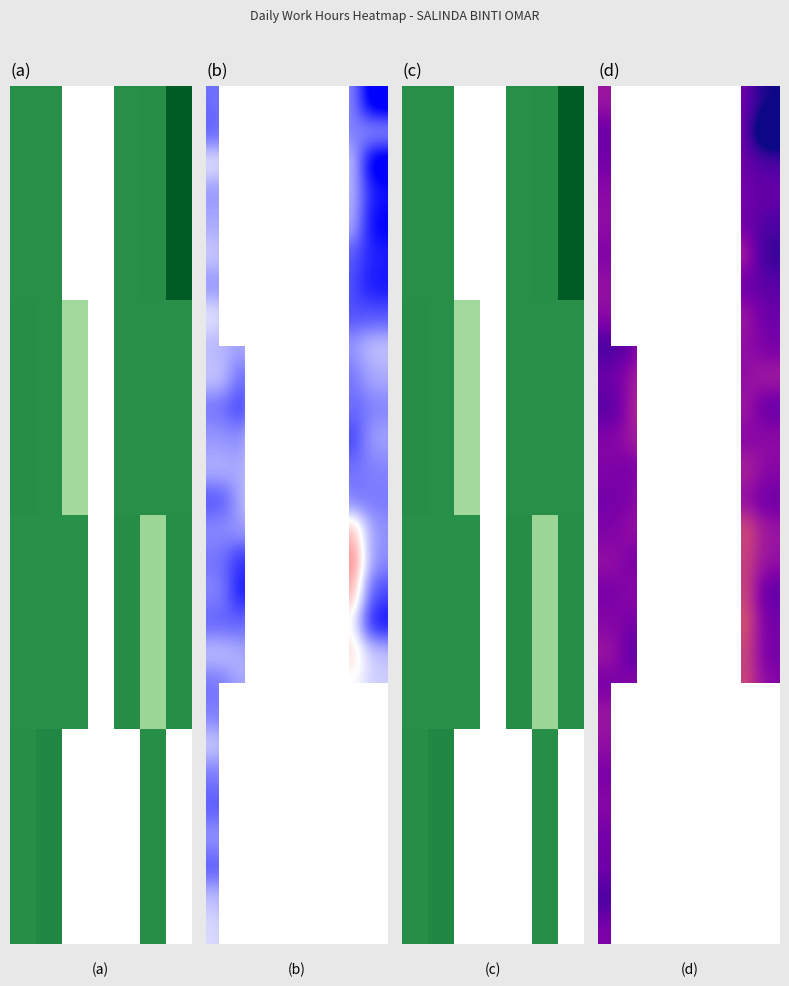

What is the smallest value displayed?

2.8